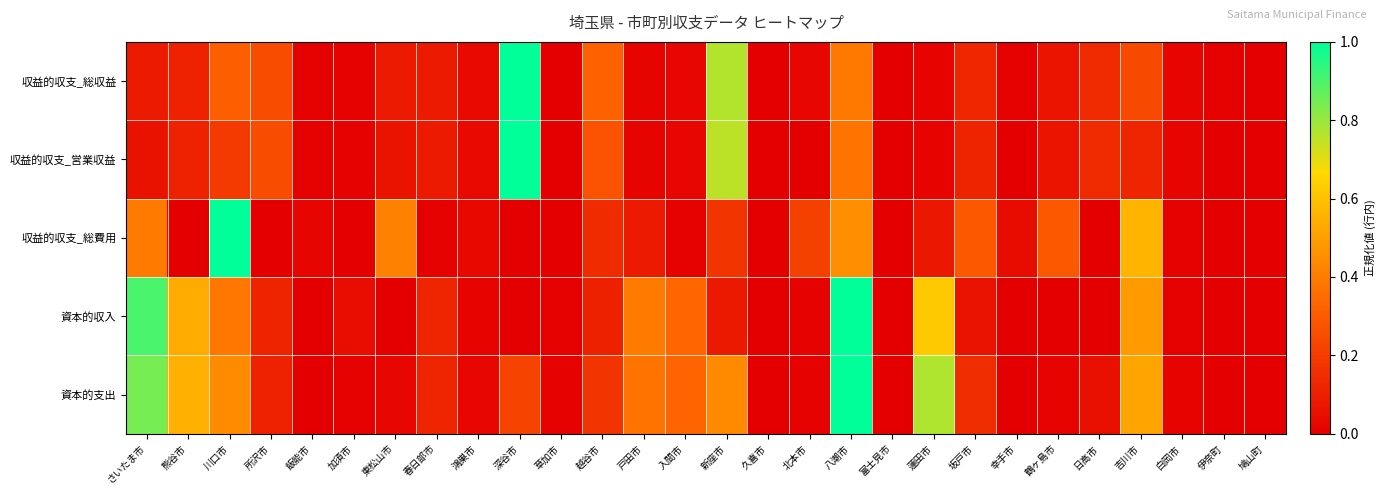

Which series has the widest spread of values?

収益的収支_総収益